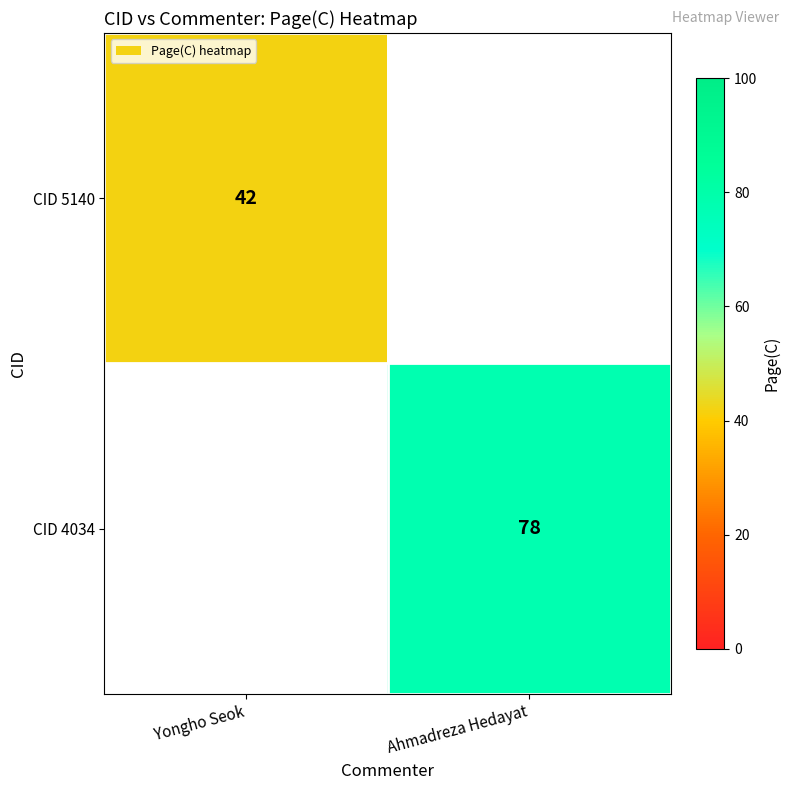

Is it true that CID 5140 equals 16 at Yongho Seok?

False